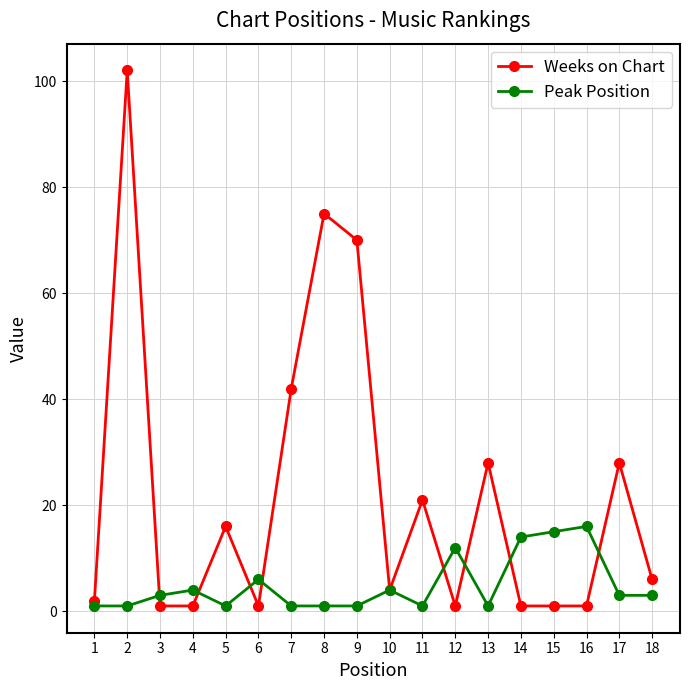

List the series in order of their overall mean, lowest first.

Peak Position, Weeks on Chart